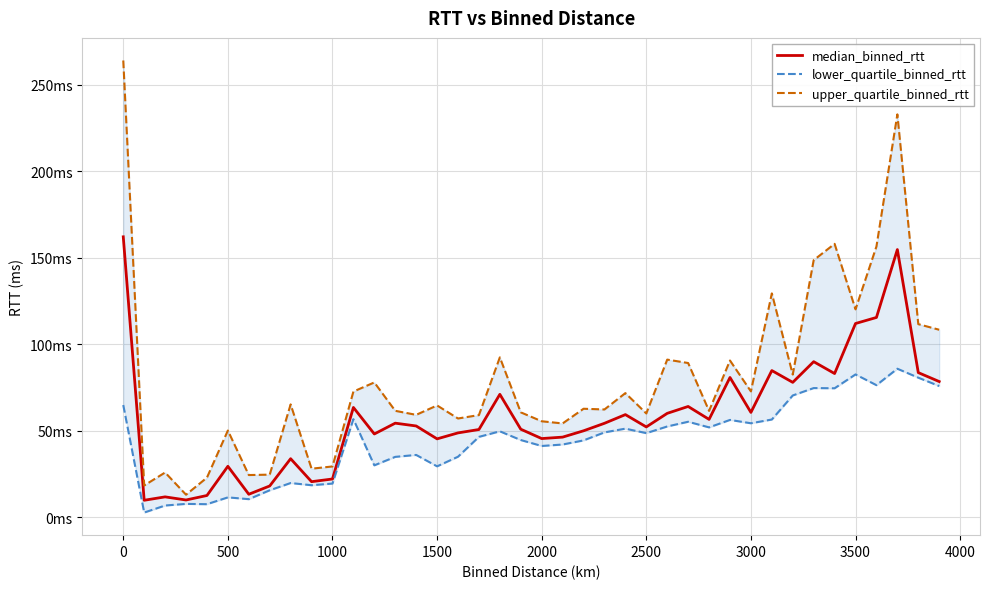

What is the minimum value for upper_quartile_binned_rtt?

13.1